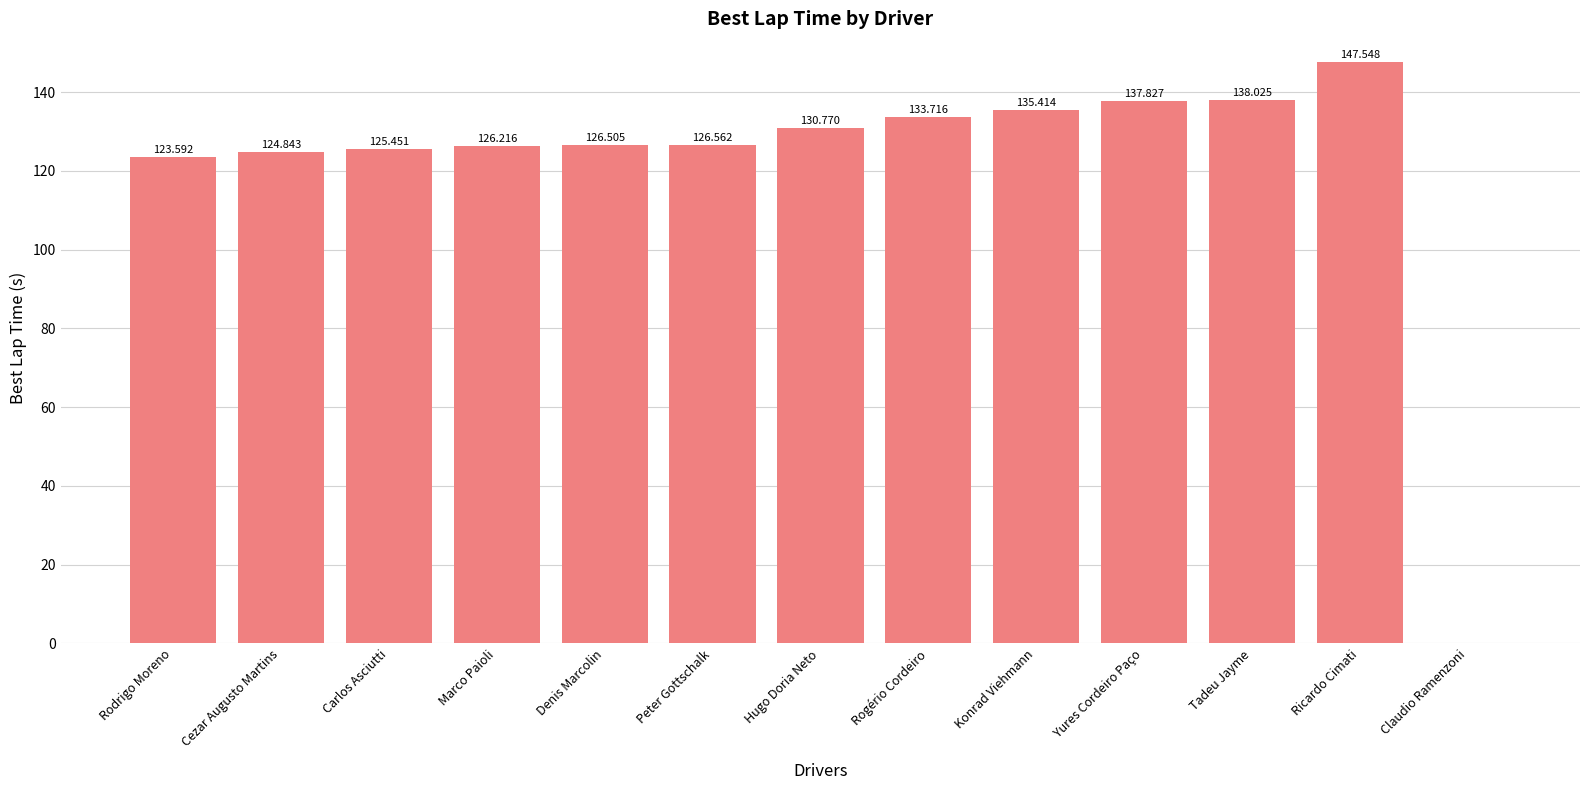

Reading right to left, transcribe all the data shown in this chart.

Claudio Ramenzoni=0.0	Ricardo Cimati=147.5	Tadeu Jayme=138.0	Yures Cordeiro Paço=137.8	Konrad Viehmann=135.4	Rogério Cordeiro=133.7	Hugo Doria Neto=130.8	Peter Gottschalk=126.6	Denis Marcolin=126.5	Marco Paioli=126.2	Carlos Asciutti=125.5	Cezar Augusto Martins=124.8	Rodrigo Moreno=123.6